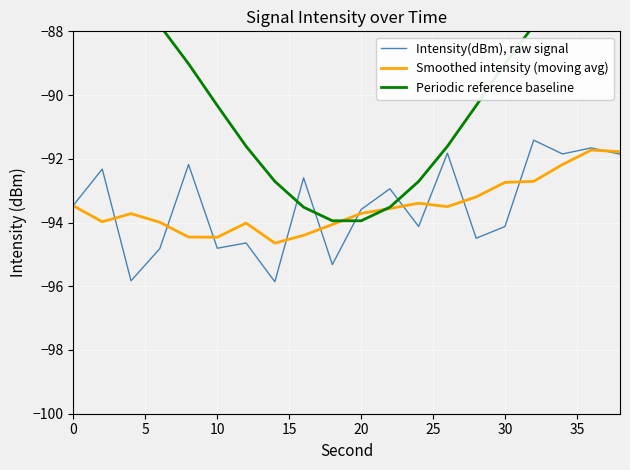

The Smoothed intensity (moving avg) series shows -92.7 at 30. True or false?

True